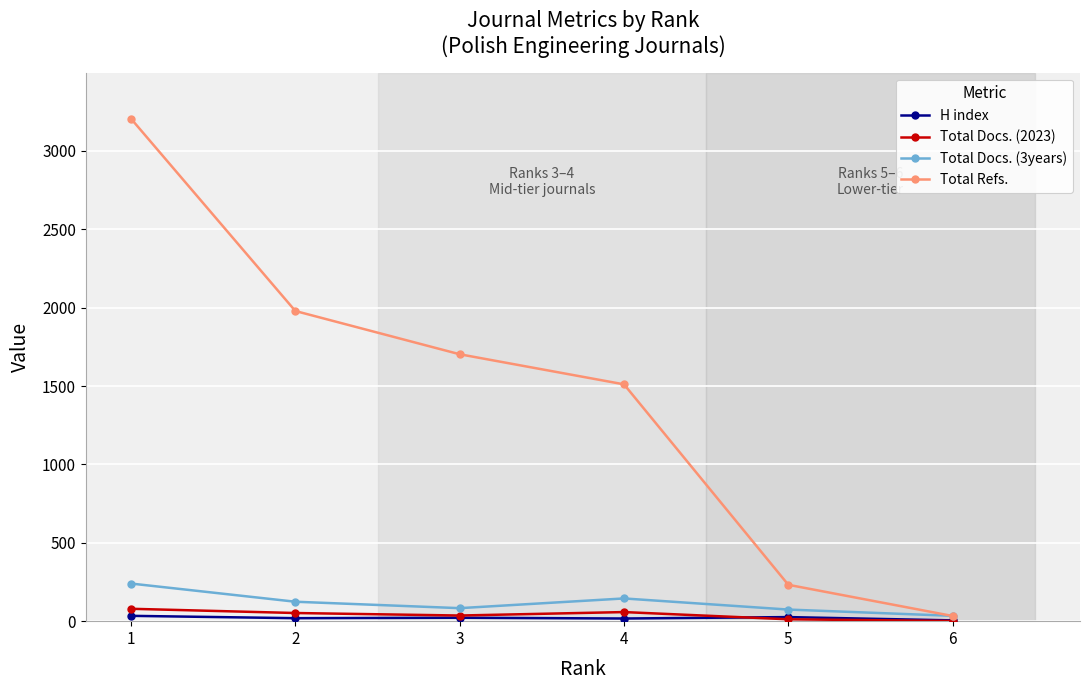

What is the value of the Total Refs. point at the 3rd from the left?

1703